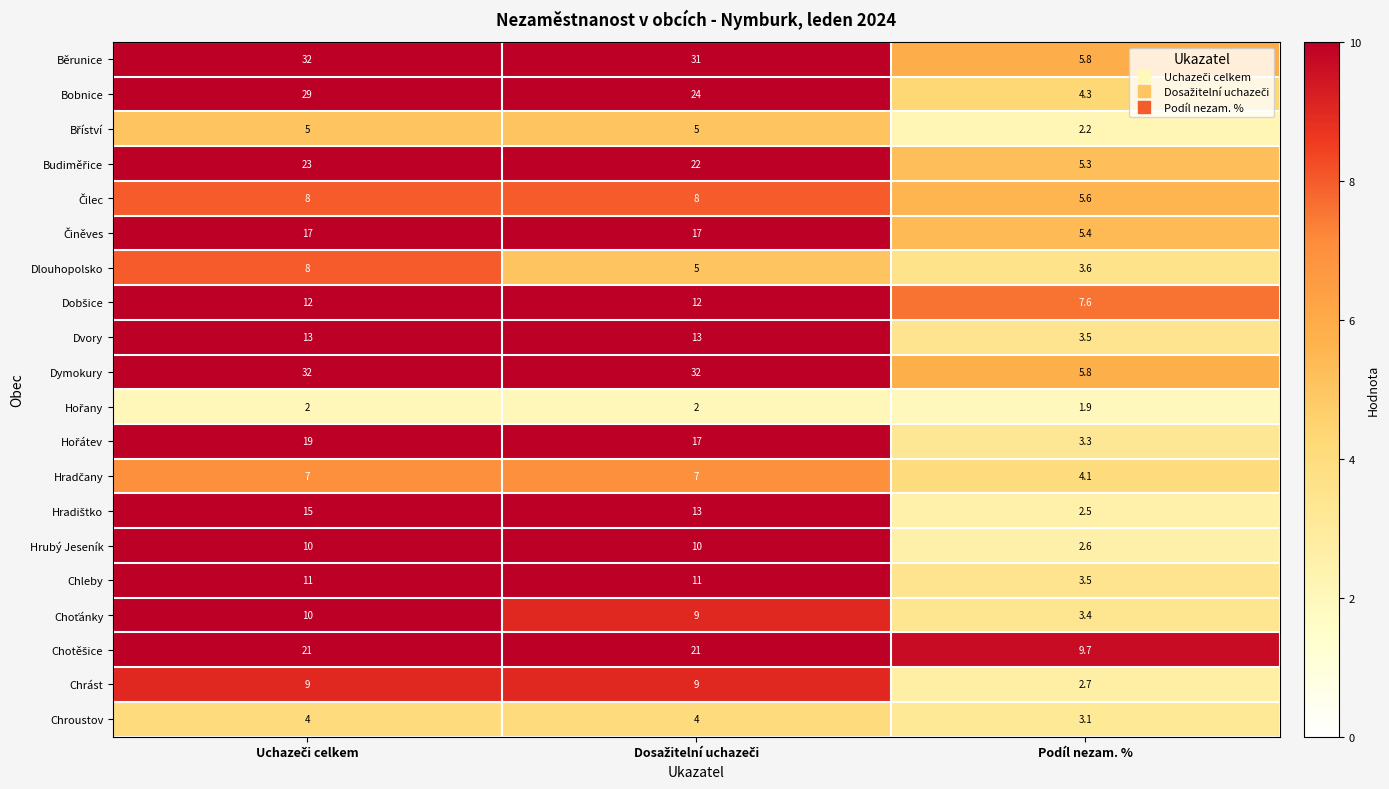

What is the maximum value shown in the chart?

32.0